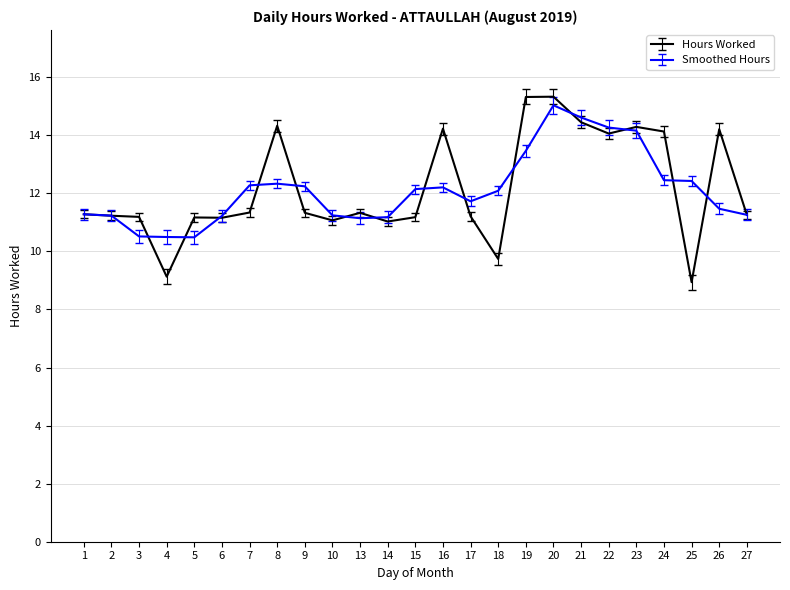

What is the greatest value displayed?

15.3